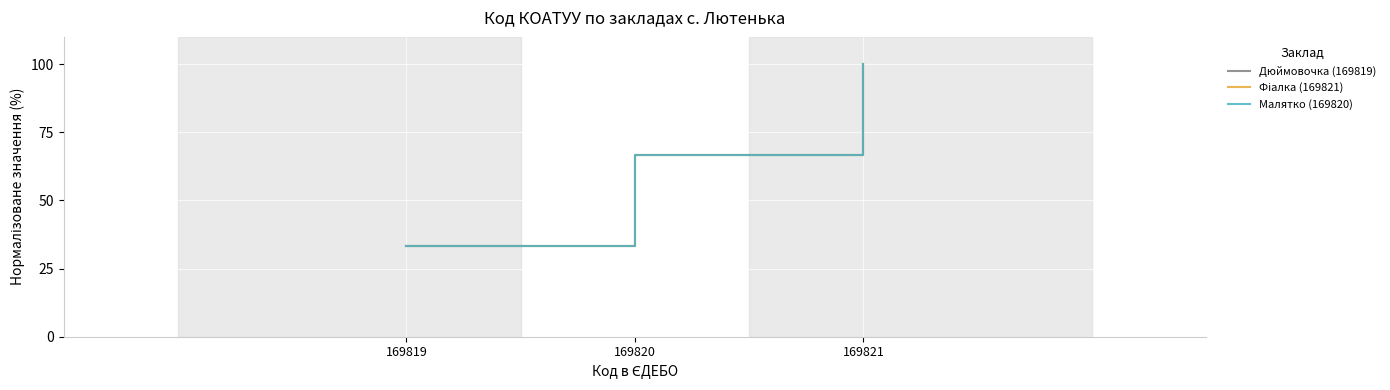

Which series has the largest total across all categories?

Дюймовочка (169819)